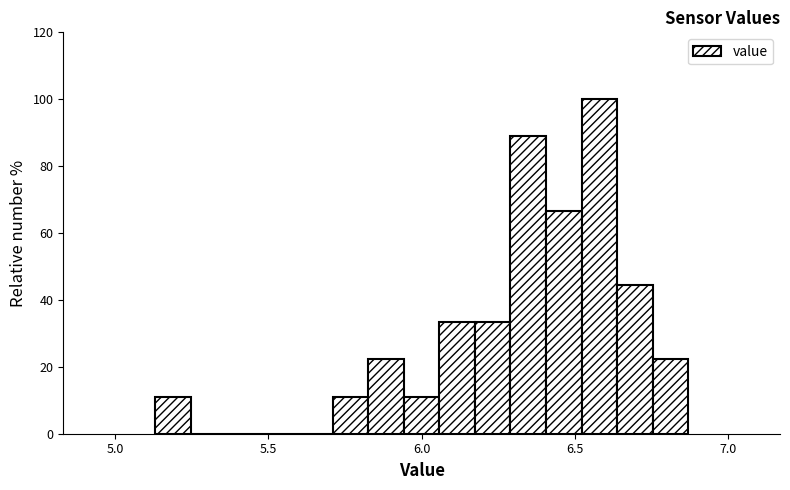

Read against the x-axis, roughly where is the centre of the tallest bar?

6.60